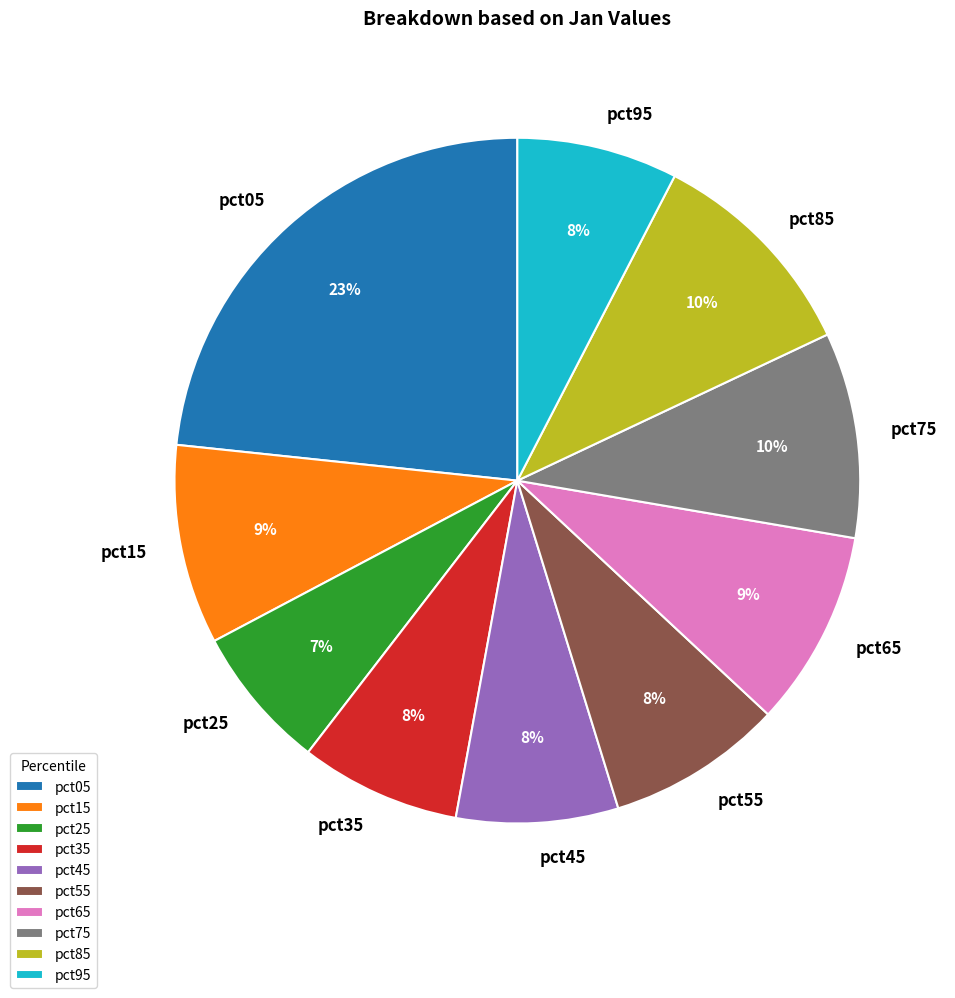

Does any single category account for the majority?

No